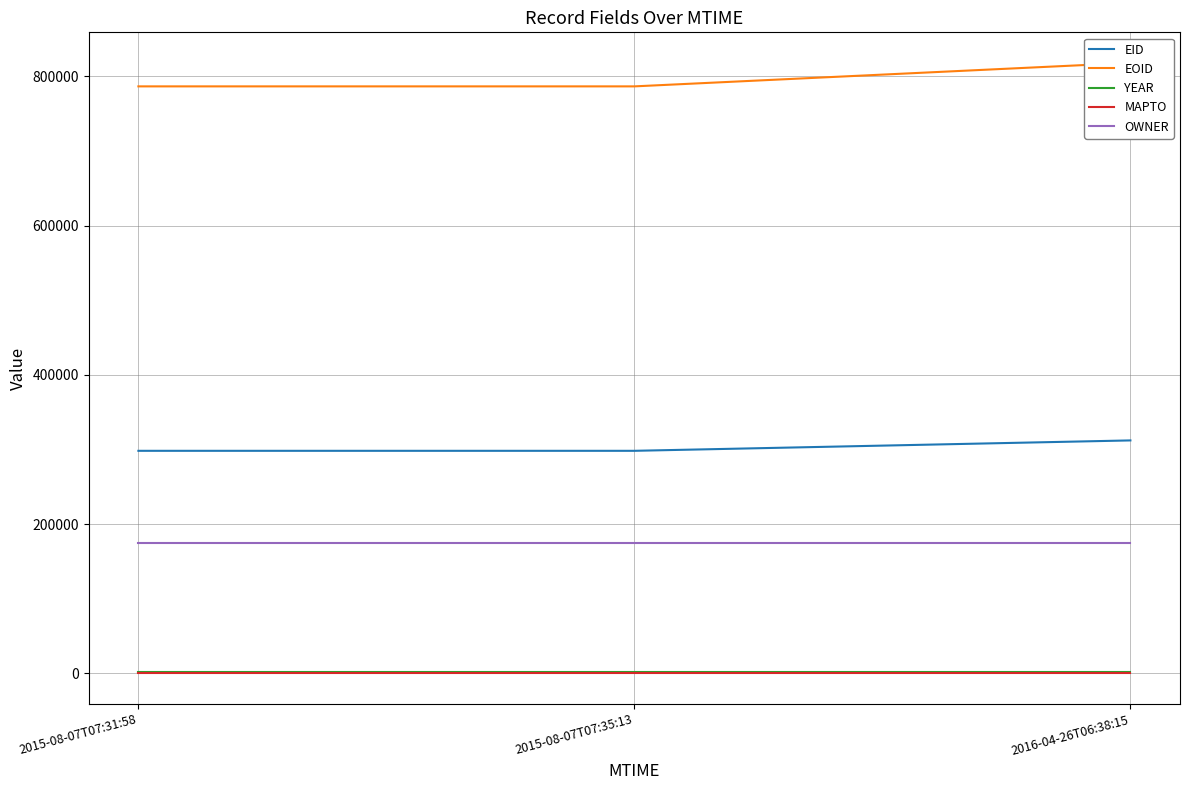

At which label does MAPTO reach its peak?

2015-08-07T07:31:58